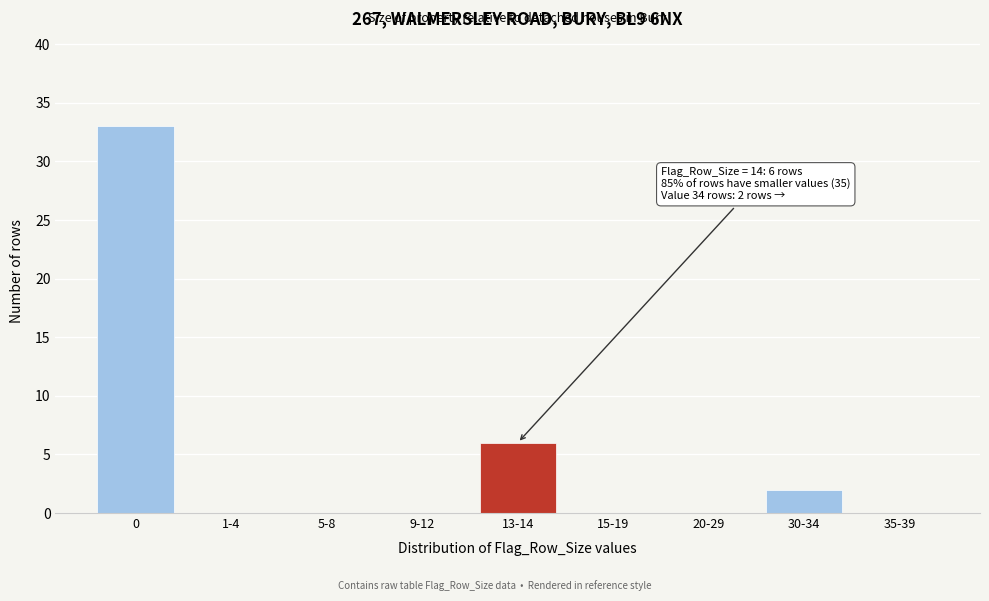

Reading left to right, extract all data points from this chart.

0=33	1-4=0	5-8=0	9-12=0	13-14=6	15-19=0	20-29=0	30-34=2	35-39=0